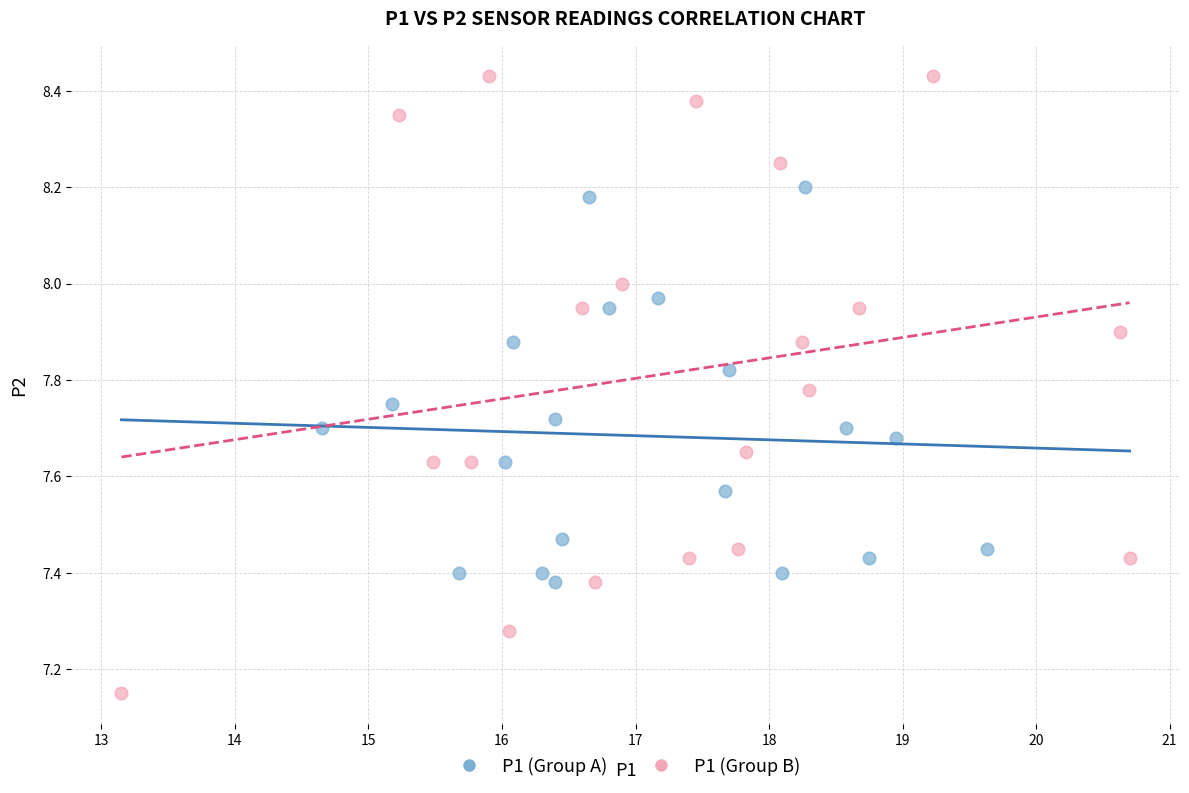

Which series reaches the minimum Y coordinate?

P1 (Group B)